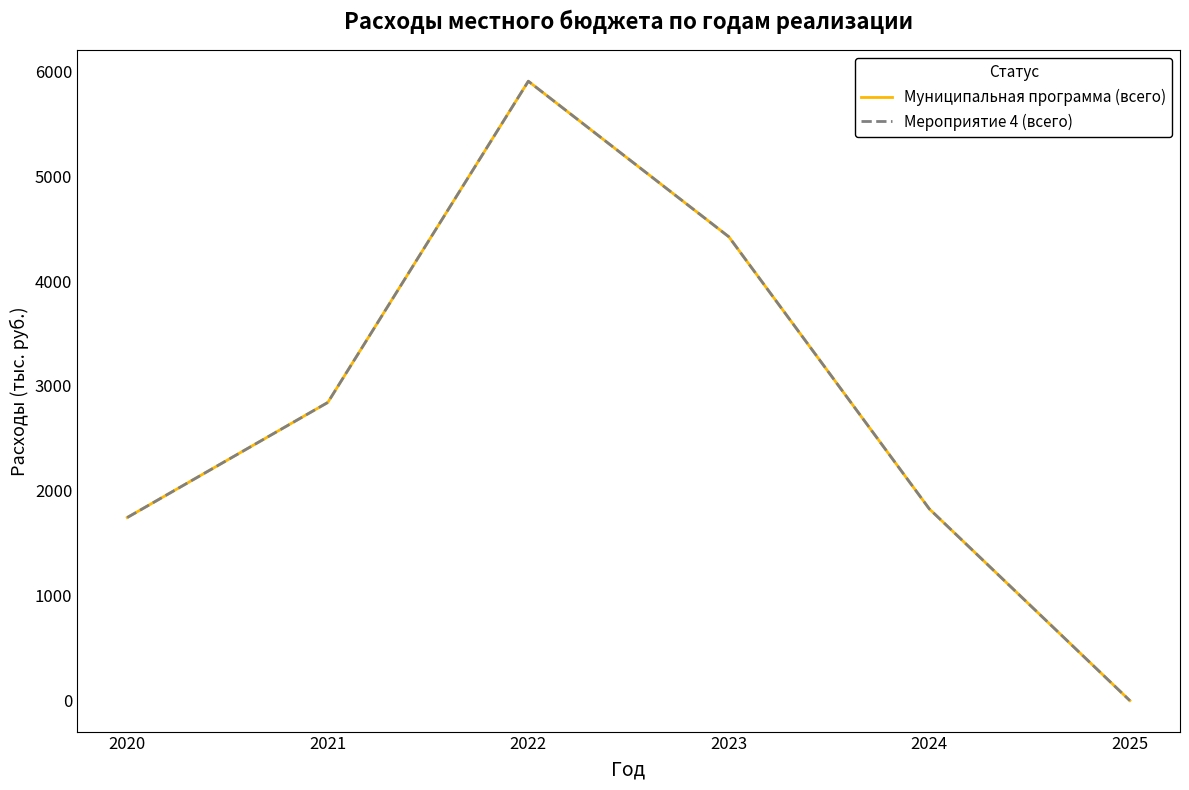

At which category does the chart reach its minimum across all series?

2025